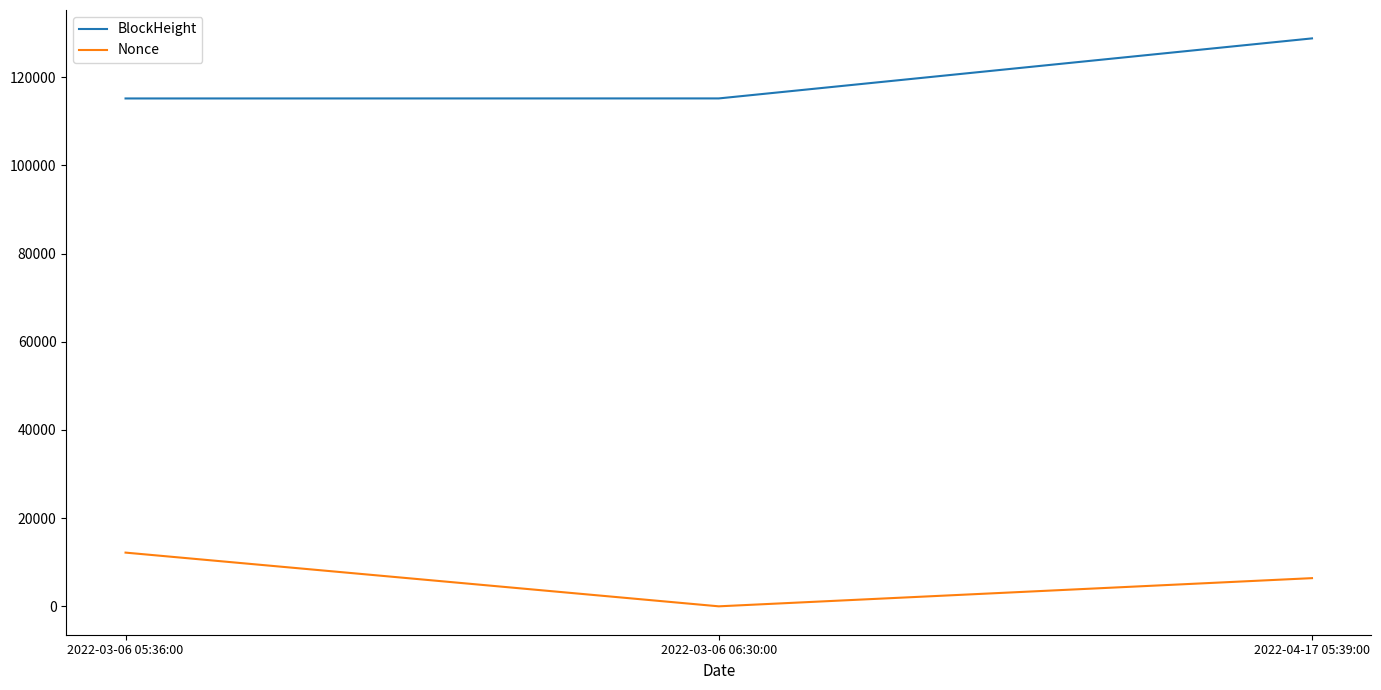

How many series are shown in this chart?

2